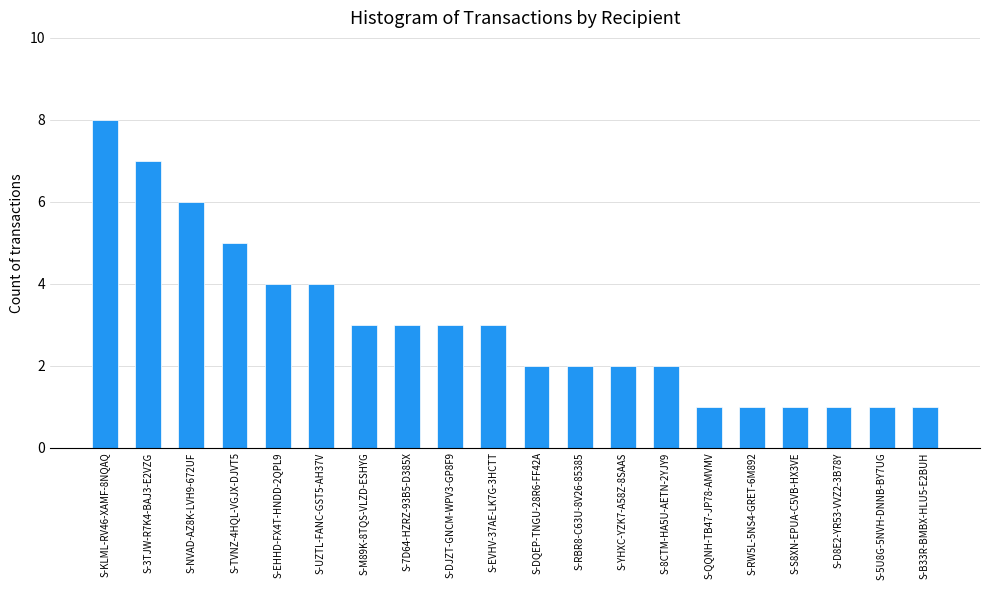

What is the difference between the maximum and minimum values?

7